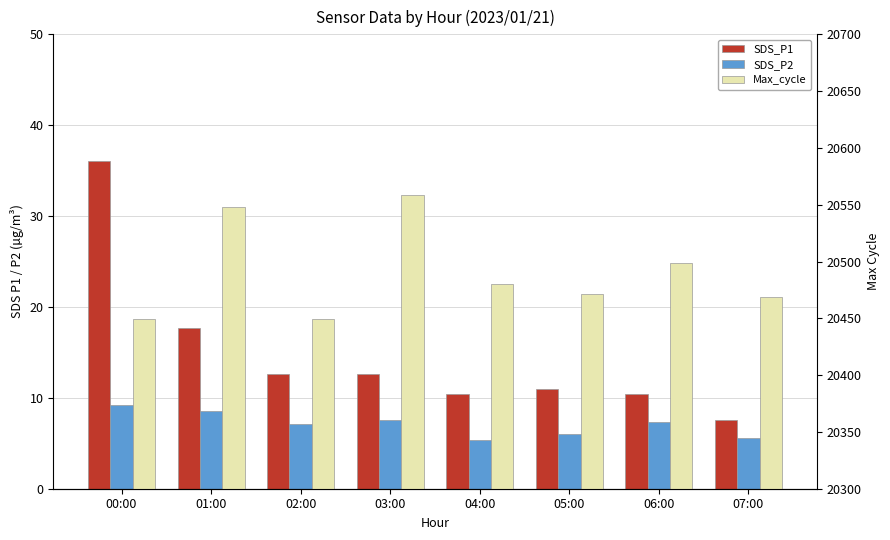

What is the value of the SDS_P2 bar at the 2nd from the left?

8.6